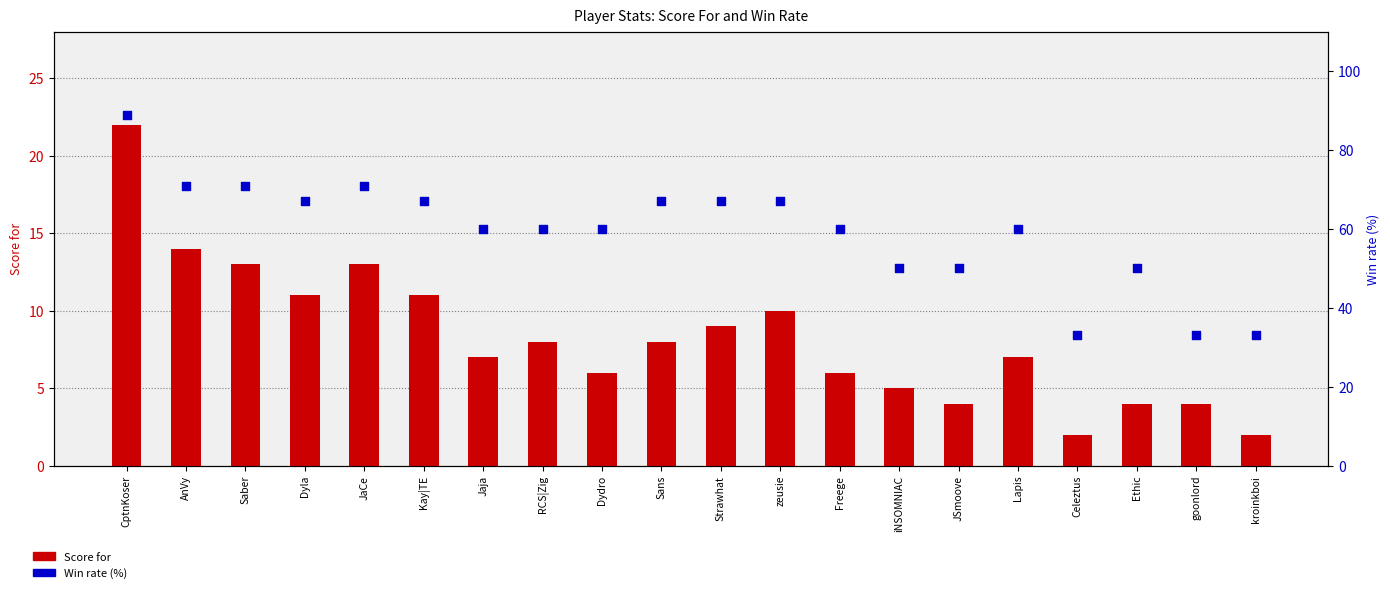

Which series contains the highest Y value?

Win rate (%)